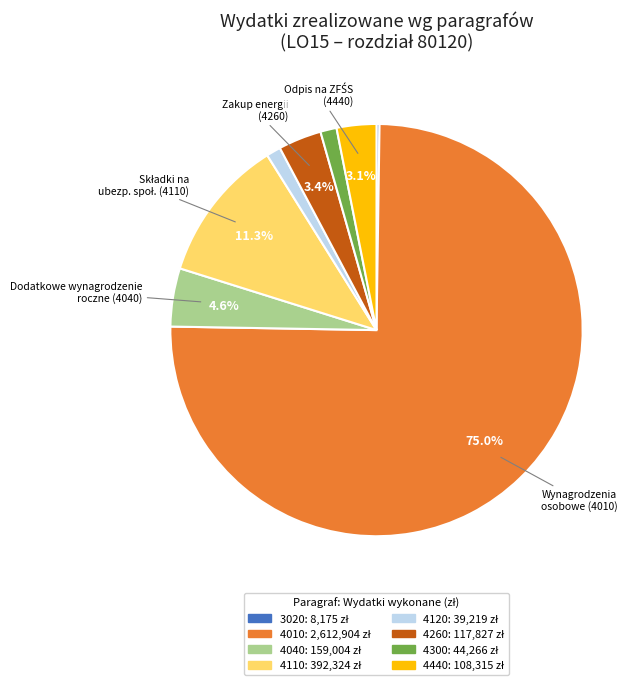

Is there any slice that represents more than half of the pie?

Yes